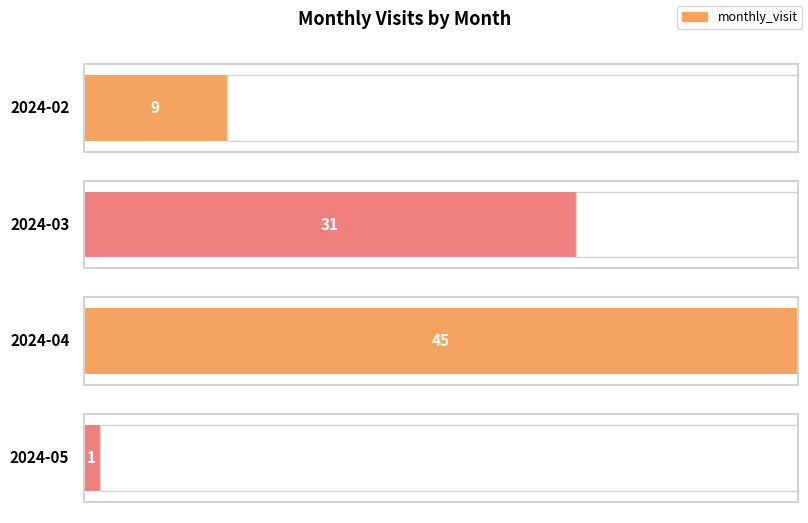

What is the difference between the maximum and minimum values?

44